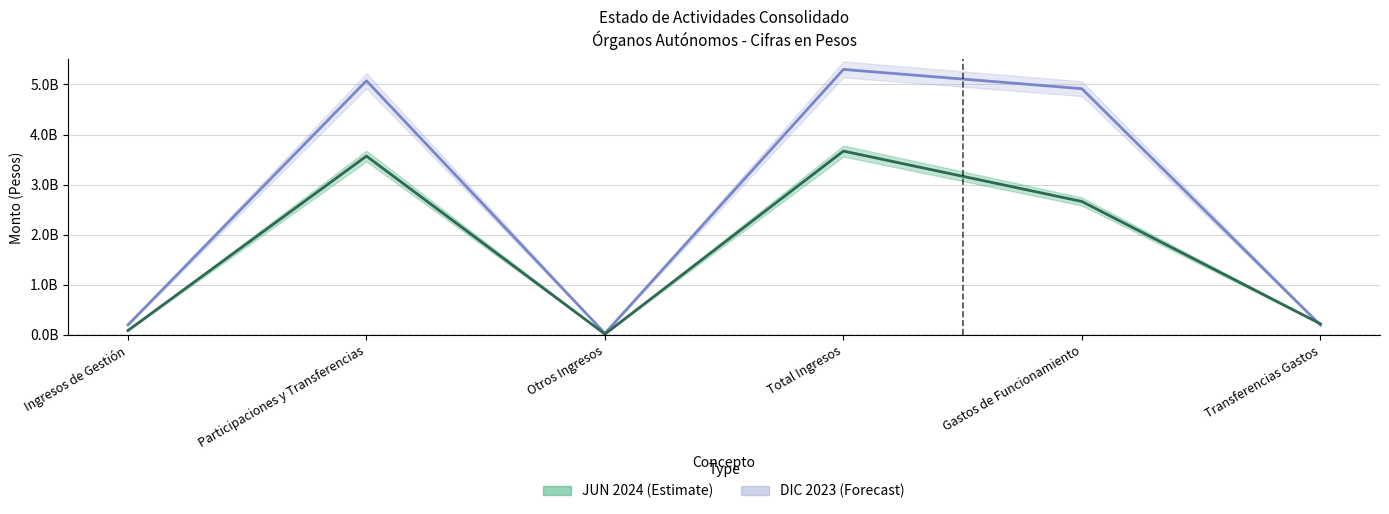

What is the difference between the DIC 2023 values at Ingresos de Gestión and Transferencias Gastos?

2962986